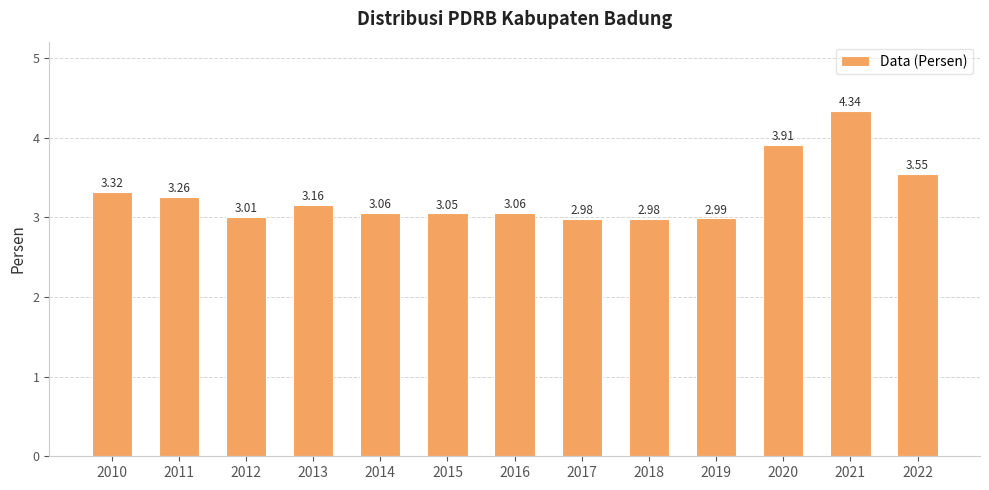

Which has a higher value, 2020 or 2022?

2020